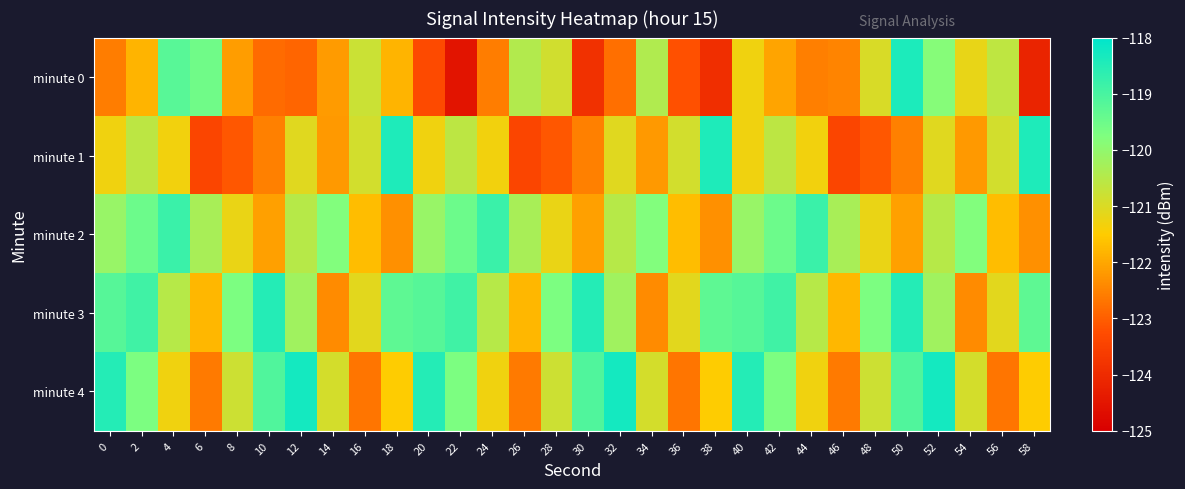

At how many categories does at least one series exceed -123?

30